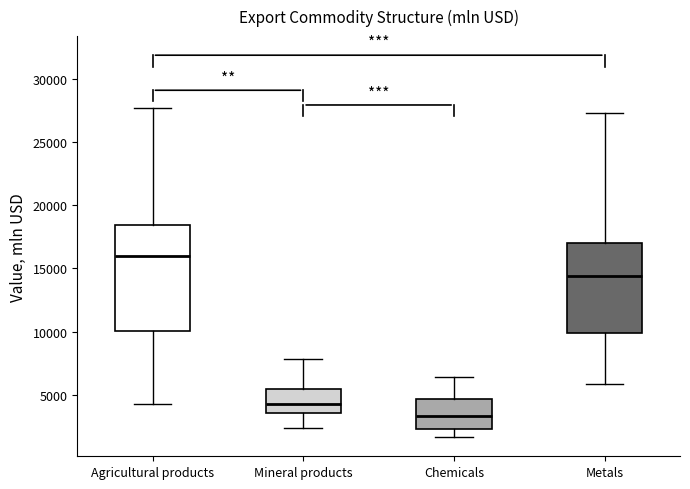

Reading left to right, transcribe this box plot: for each box, give where its median line is, the range the box spans, and where its two whiskers end, as read against the y-axis. The values are not printed on the chart, so give them approximately, as read against the axis.

Agricultural products: median 16000, box 10000 to 18500, whiskers 4500 to 27500
Mineral products: median 4500, box 3500 to 5500, whiskers 2500 to 8000
Chemicals: median 3500, box 2500 to 4500, whiskers 1500 to 6500
Metals: median 14500, box 10000 to 17000, whiskers 6000 to 27500